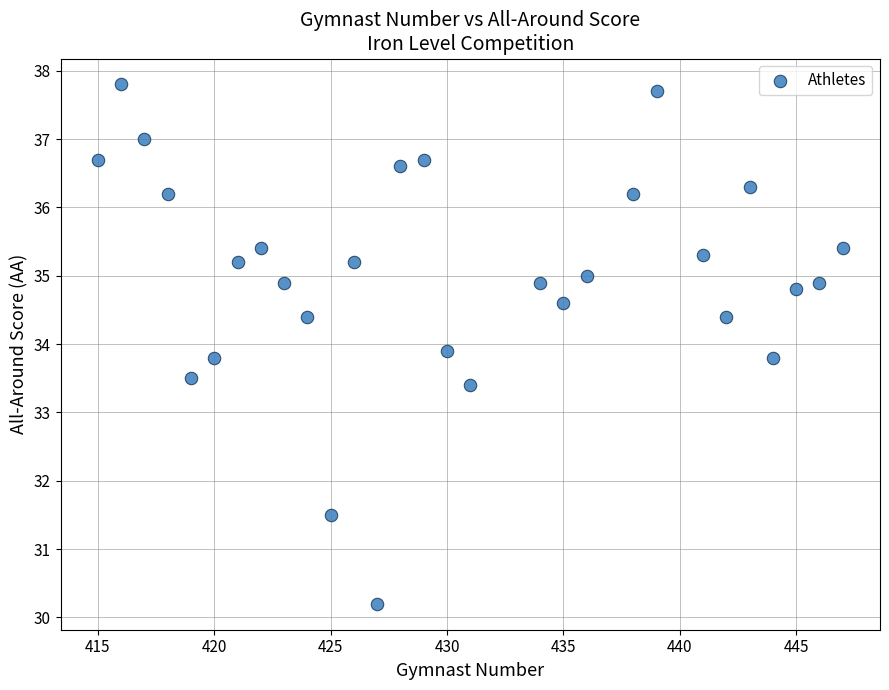

What is the range of Y values (max minus min)?

7.6